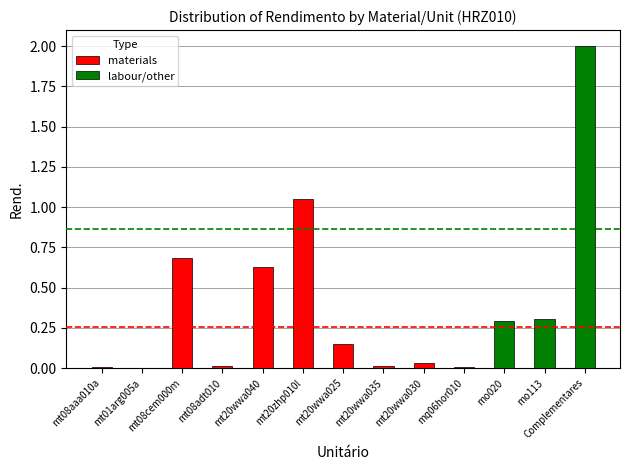

Reading right to left, what are all the values shown in this chart?

Complementares=2.0	mo113=0.3	mo020=0.3	mq06hor010=0.0	mt20wwa030=0.0	mt20wwa035=0.0	mt20wwa025=0.1	mt20zhp010l=1.1	mt20wwa040=0.6	mt08adt010=0.0	mt08cem000m=0.7	mt01arg005a=0.0	mt08aaa010a=0.0